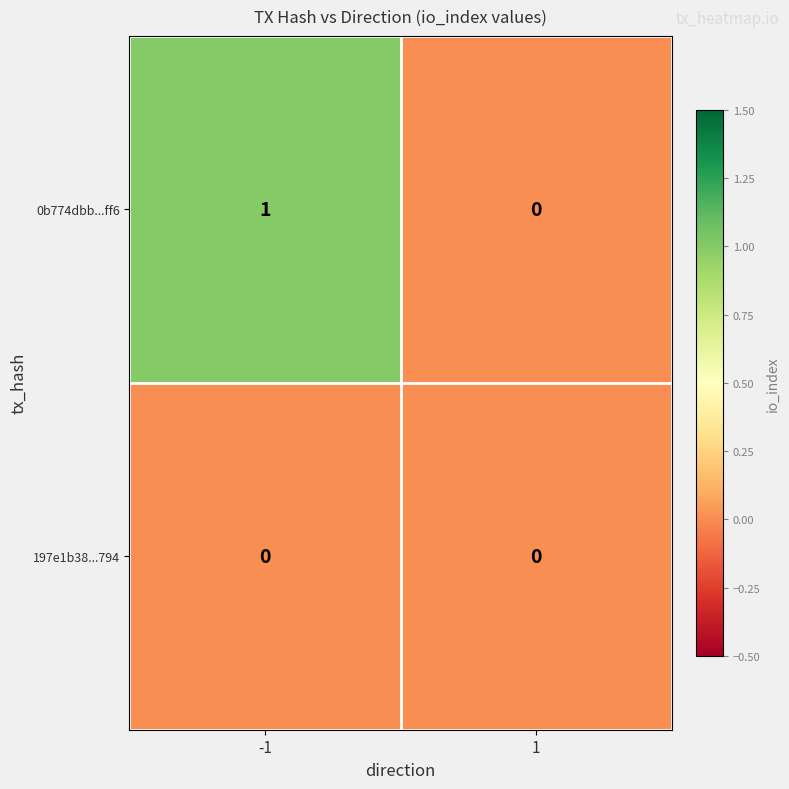

True or false: 197e1b38...794 has a value of 0 at 1.

True